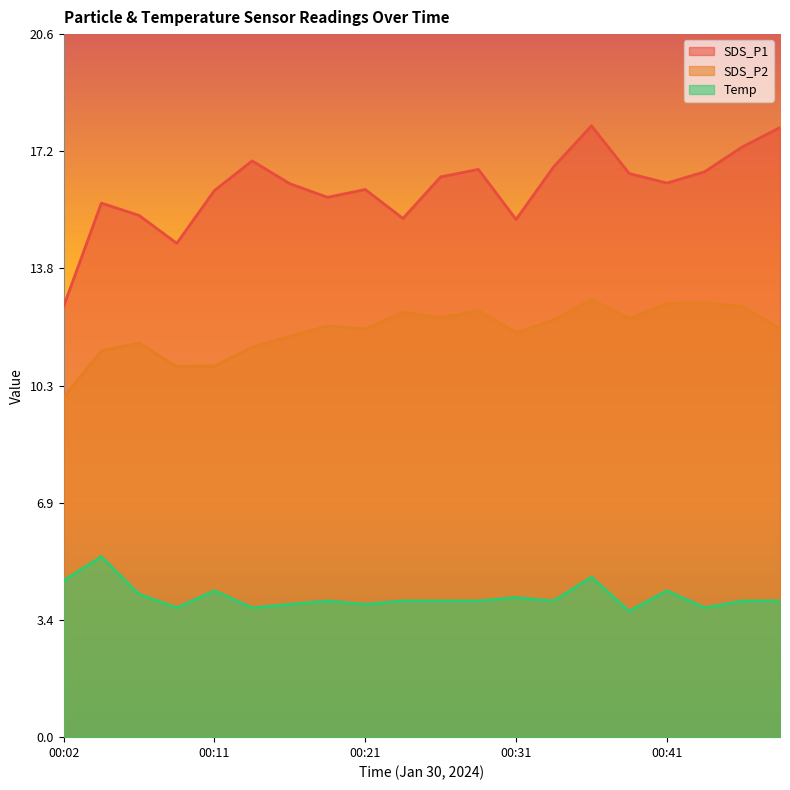

Where is the first local maximum for SDS_P2?

00:06